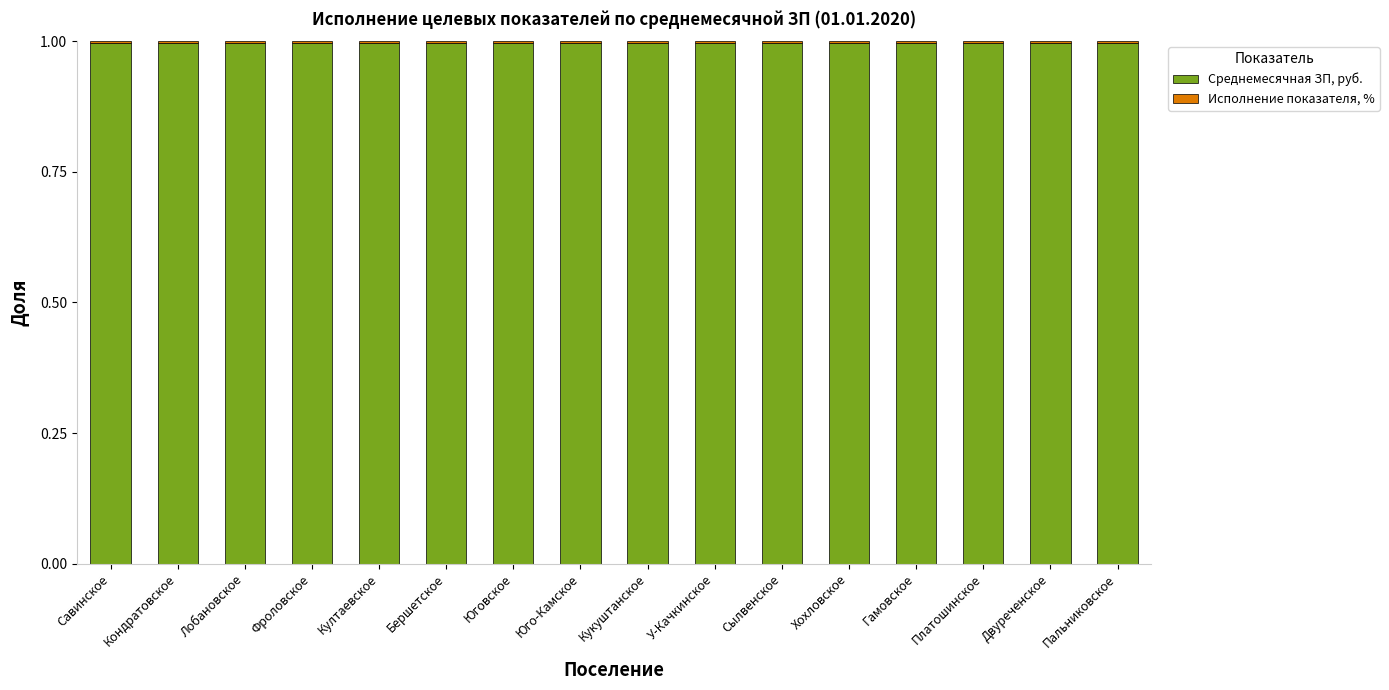

The value of Среднемесячная ЗП, руб. at Хохловское is 0.3. True or false?

False